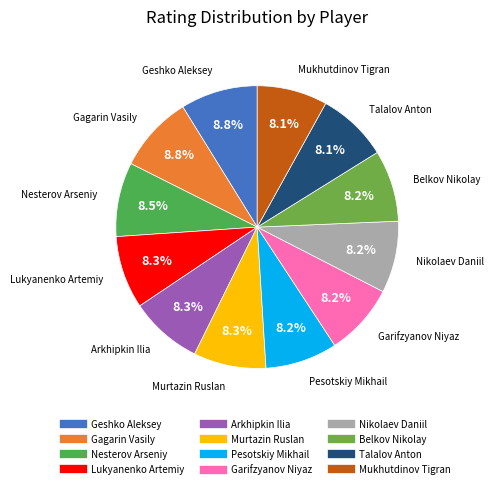

Is there any slice that represents more than half of the pie?

No